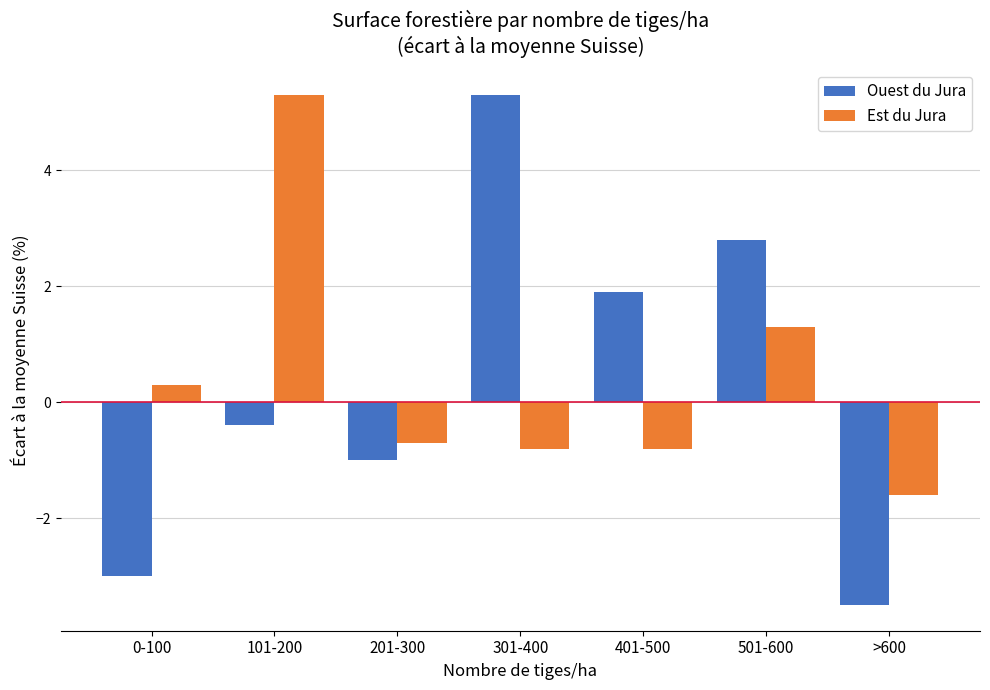

What is the total value across all series at 501-600?

4.1